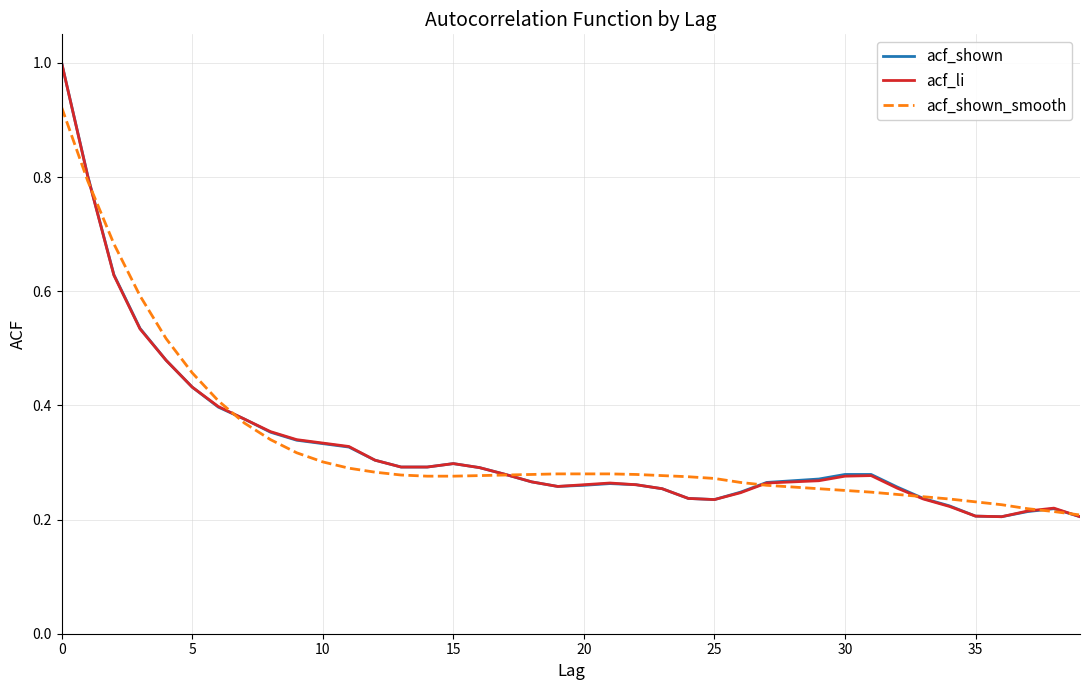

What is the maximum value shown in the chart?

1.0